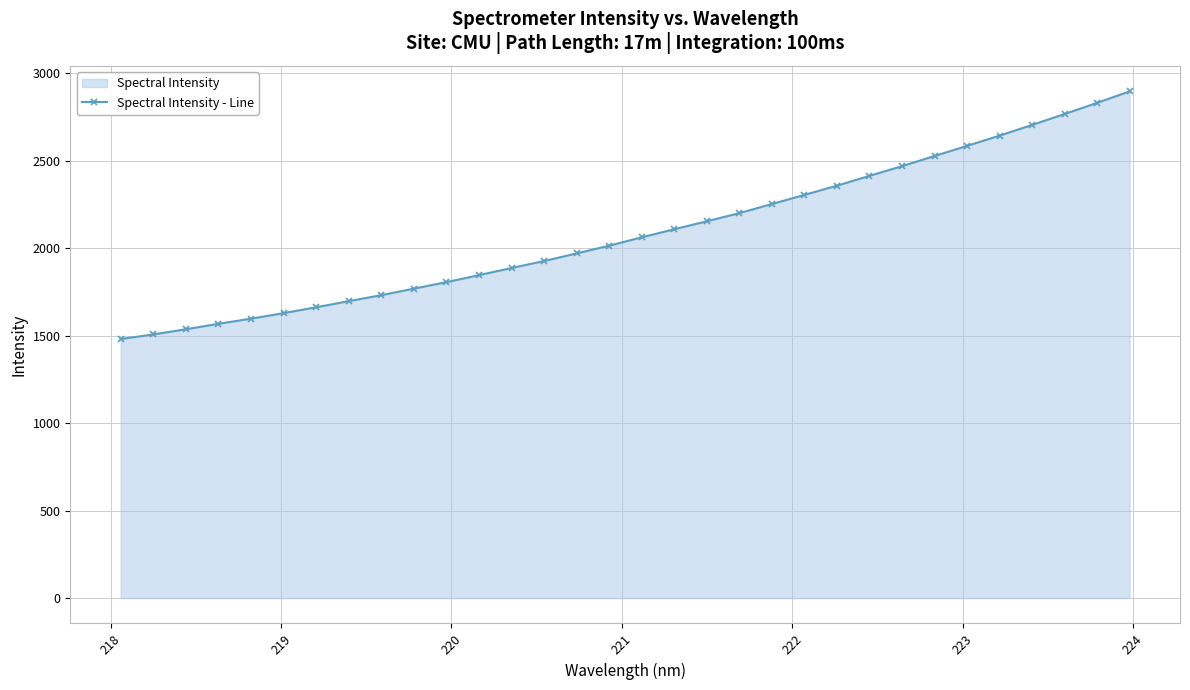

What is the difference between the second highest and second lowest values?

1323.6